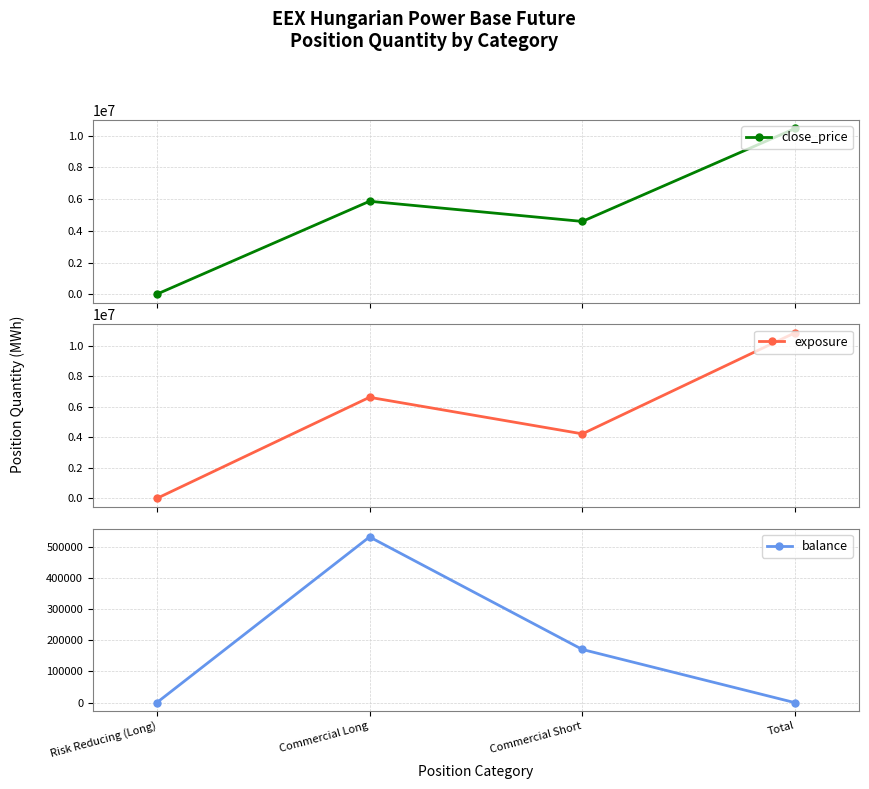

What is the sum of all exposure values?

21722548